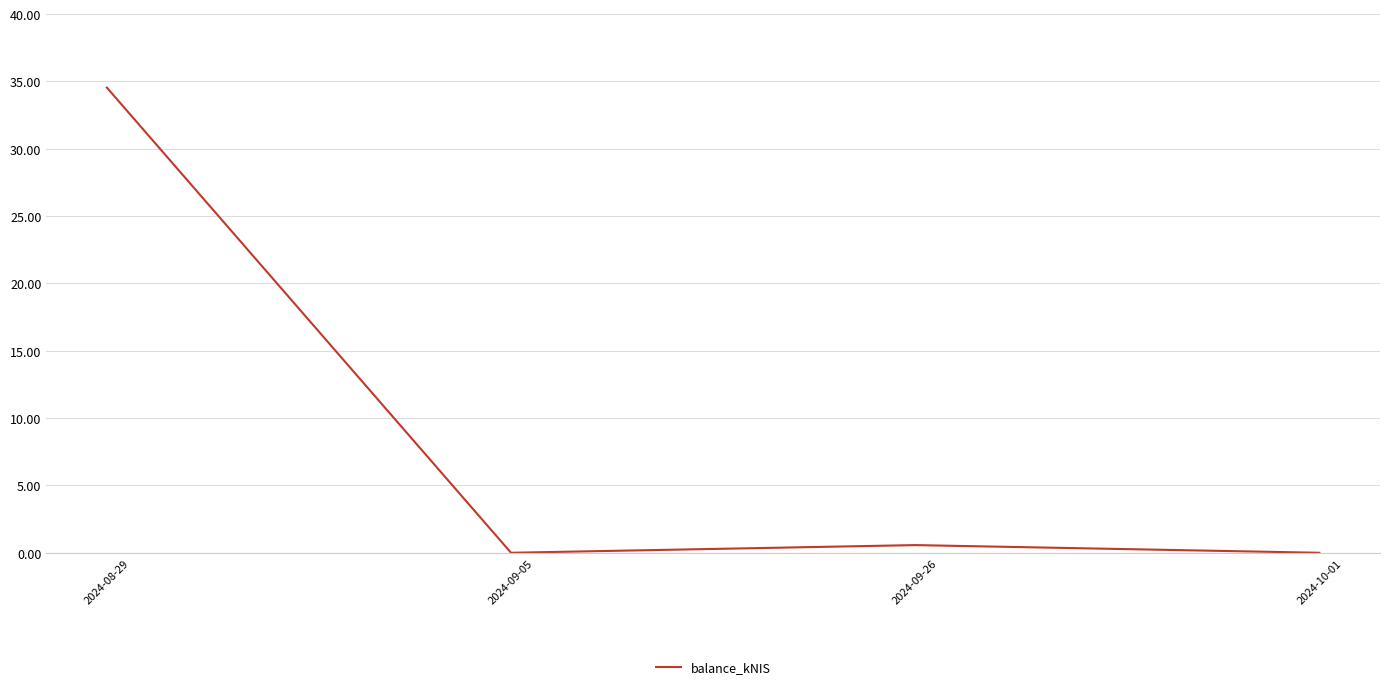

Reading right to left, extract all data points from this chart.

0.0	0.6	0.0	34.5